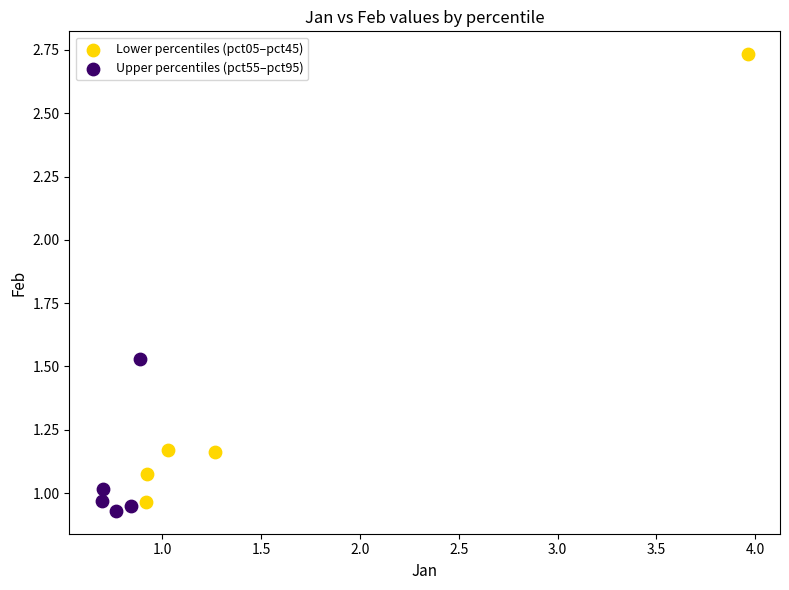

What are all the series names shown in the legend?

Lower percentiles (pct05–pct45), Upper percentiles (pct55–pct95)